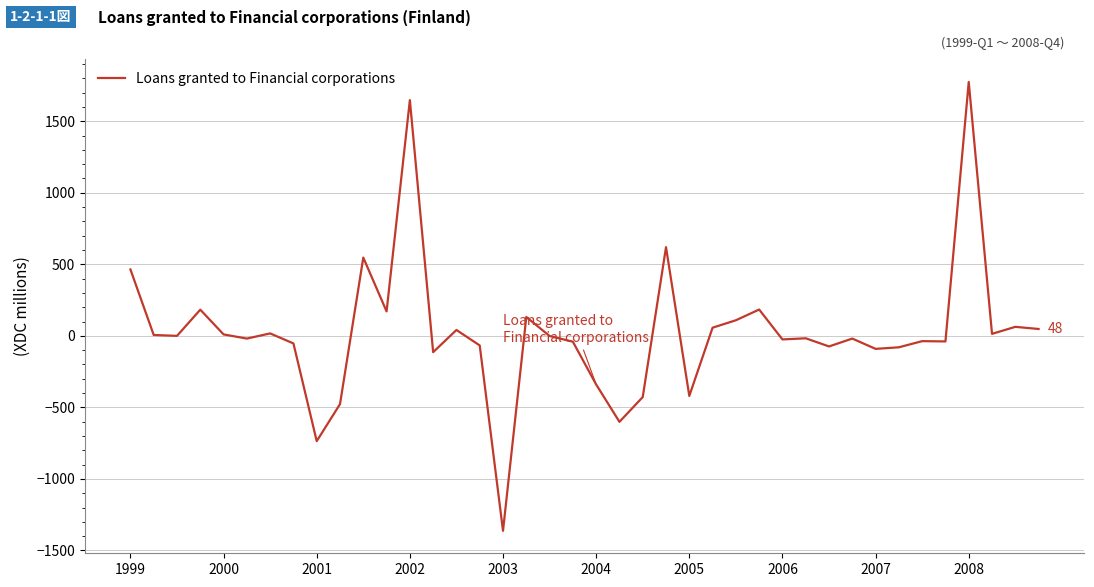

What is the difference between the maximum and minimum values?

3138